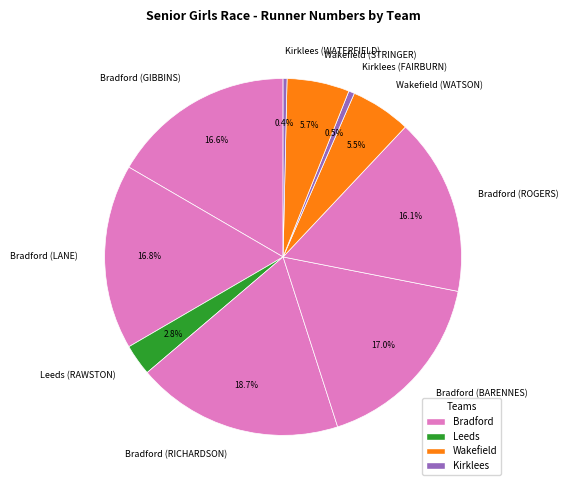

Approximately how many times larger is the value at Bradford (LANE) compared to Kirklees (WATERFIELD)?

47.5